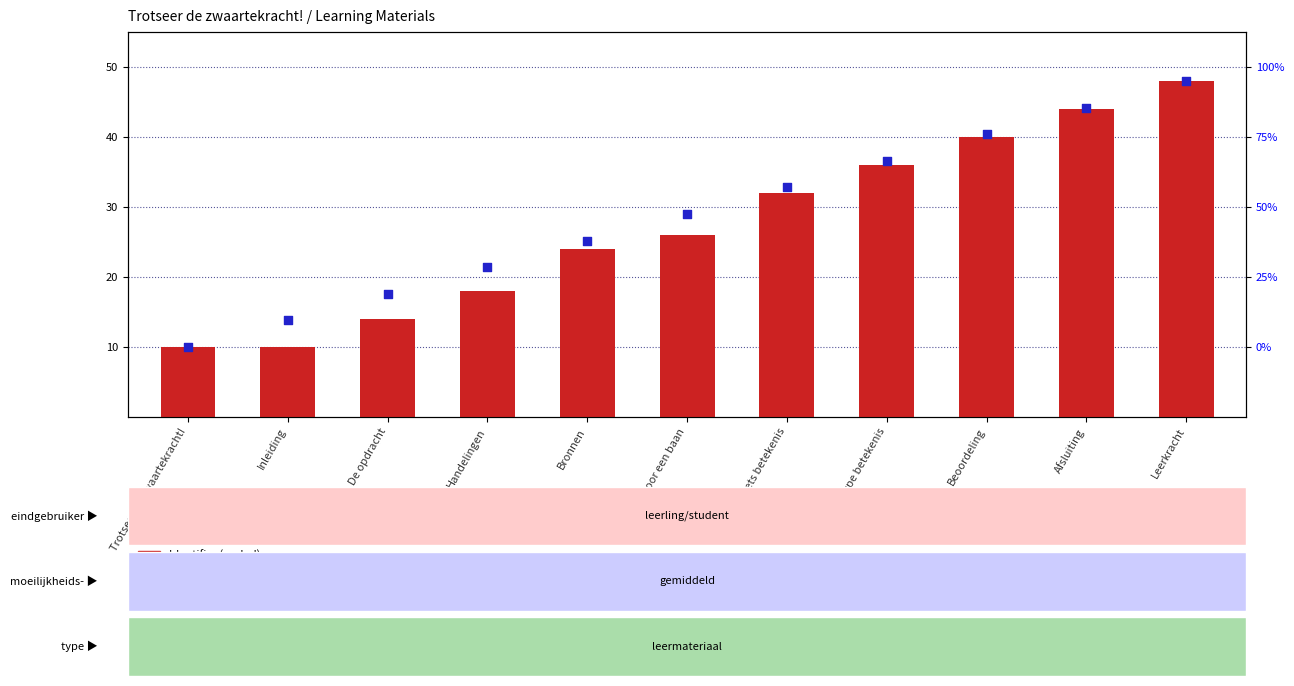

Which series reaches the minimum Y coordinate?

Identifier (scaled)